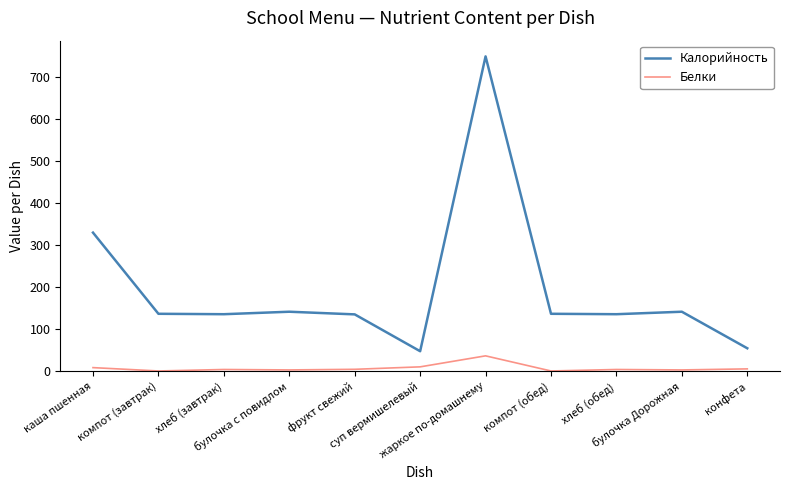

Is the value of Калорийность at фрукт свежий greater than the value of Белки at конфета?

Yes